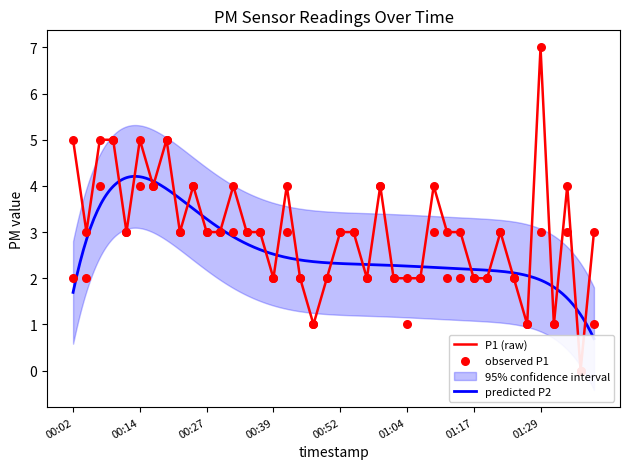

Which series contains the lowest Y value?

P1